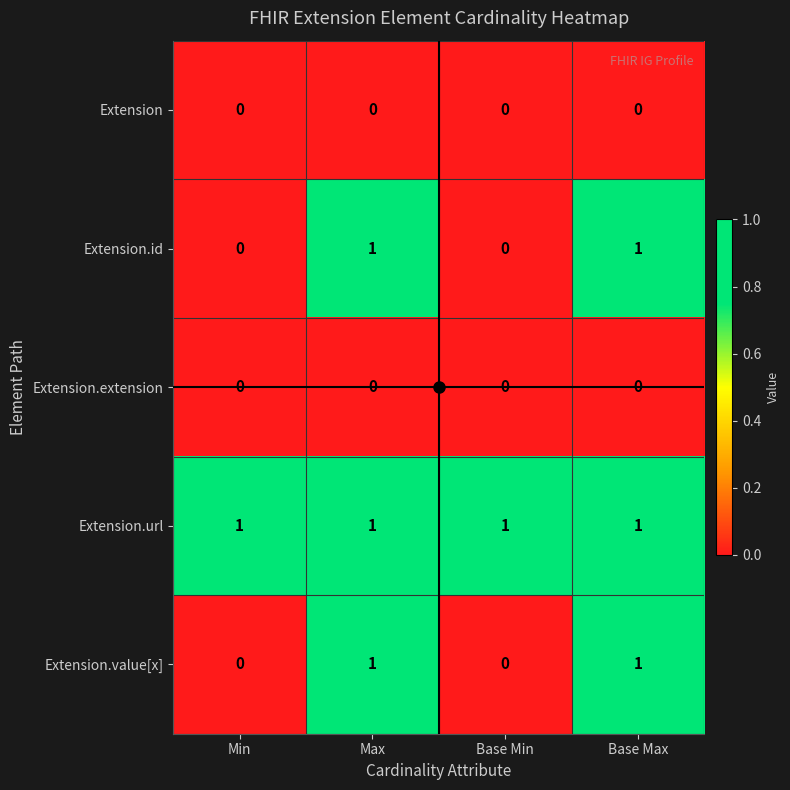

The Extension.value[x] series shows -1 at Base Min. True or false?

False